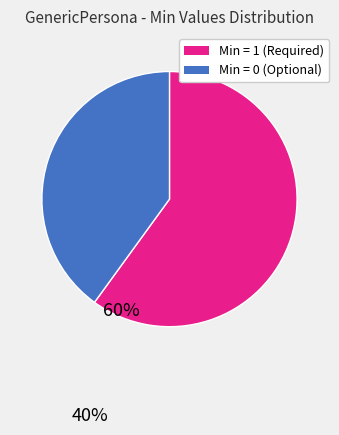

How many slices are in this pie chart?

2